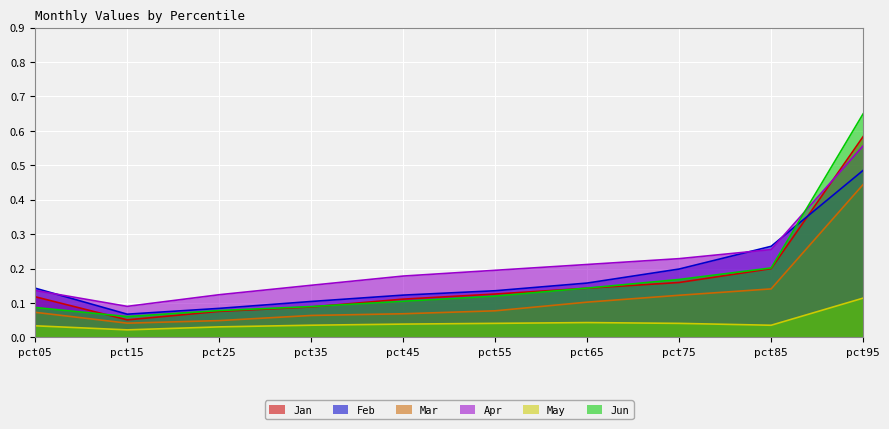

At which category does Jun reach its first local valley?

pct15